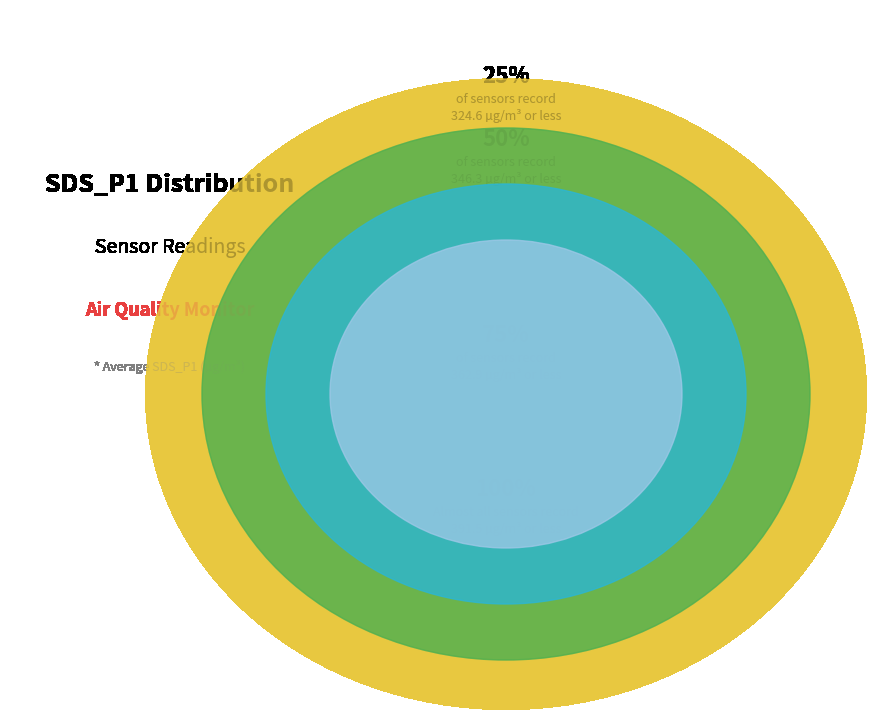

Between 28 and 28, which is larger?

28